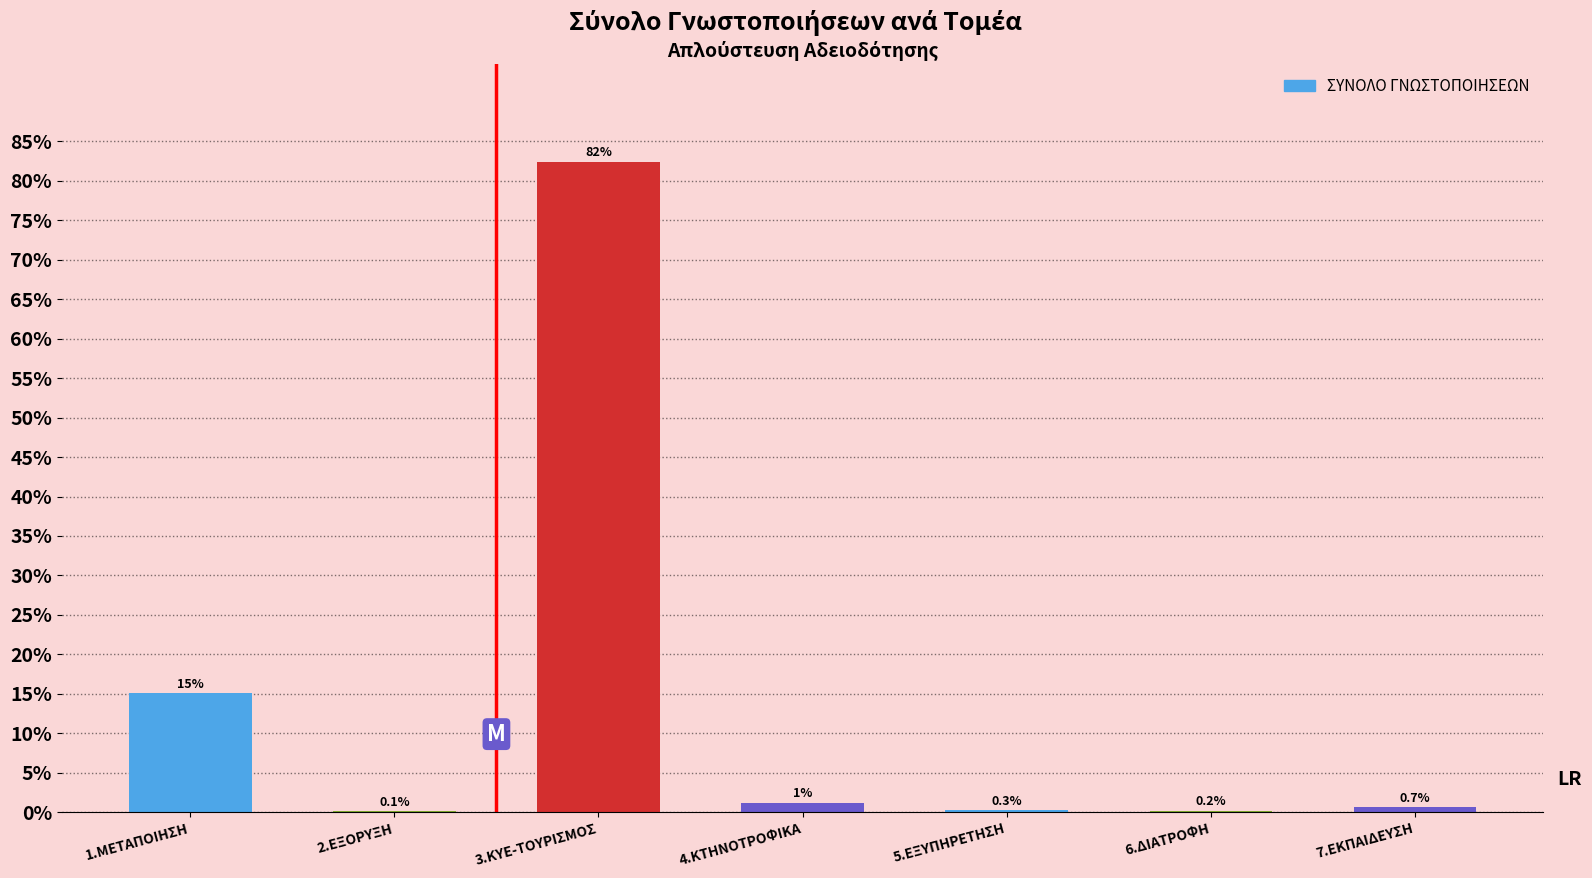

Between 1.ΜΕΤΑΠΟΙΗΣΗ and 2.ΕΞΟΡΥΞΗ, which is larger?

1.ΜΕΤΑΠΟΙΗΣΗ